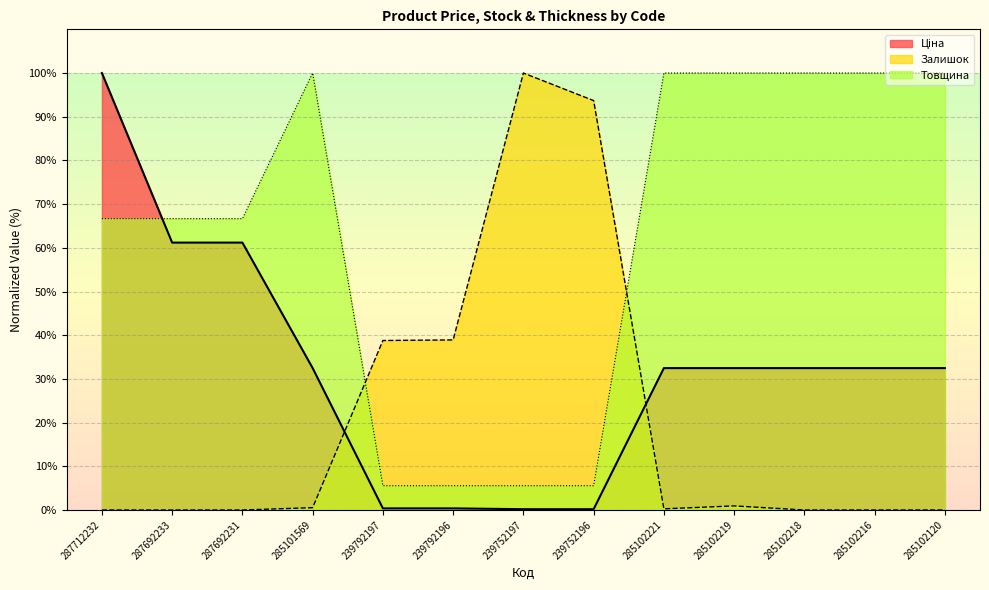

What is the label of the 3rd point from the right?

285102218